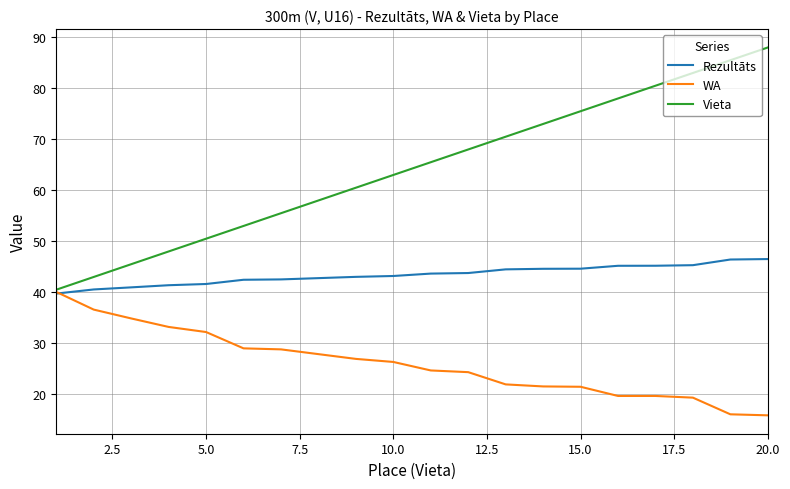

What is the sum of all WA values?

520.4